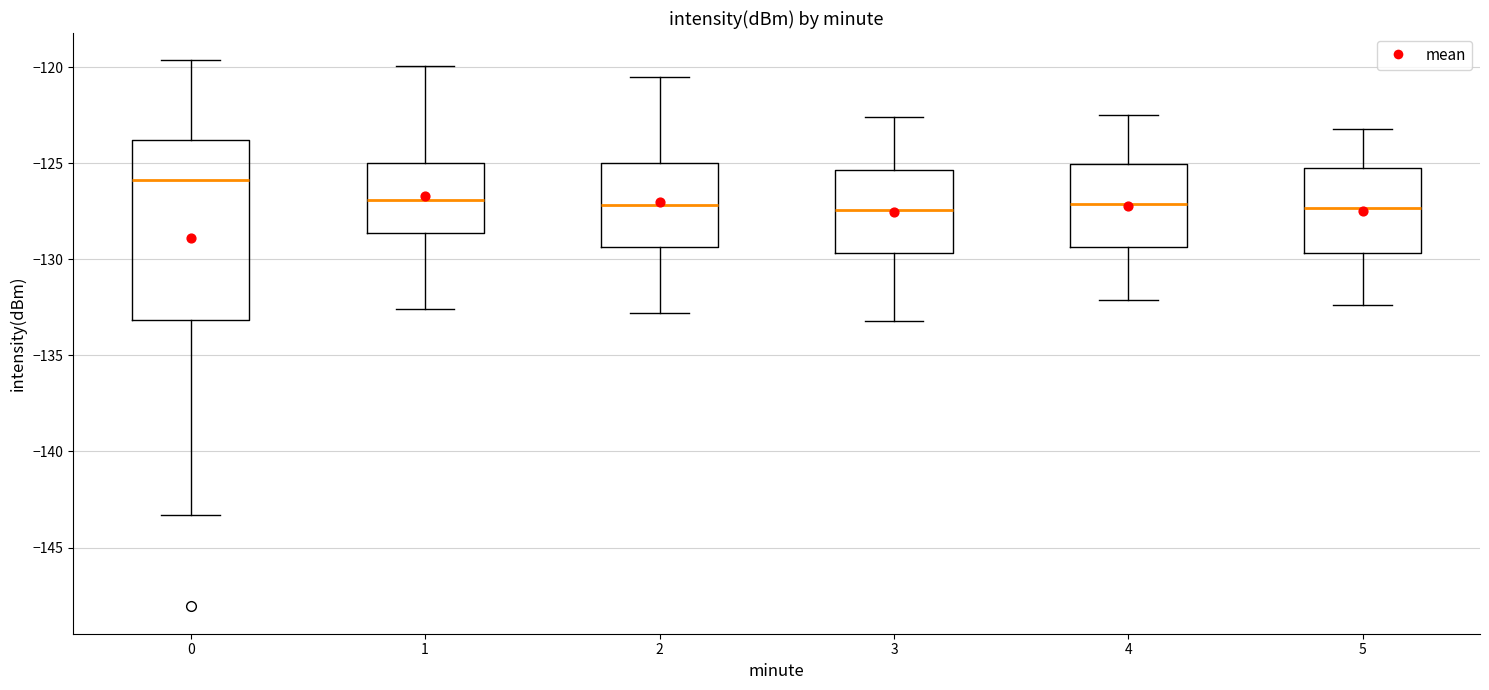

Which box is the tallest, from its lower edge to its upper edge?

0